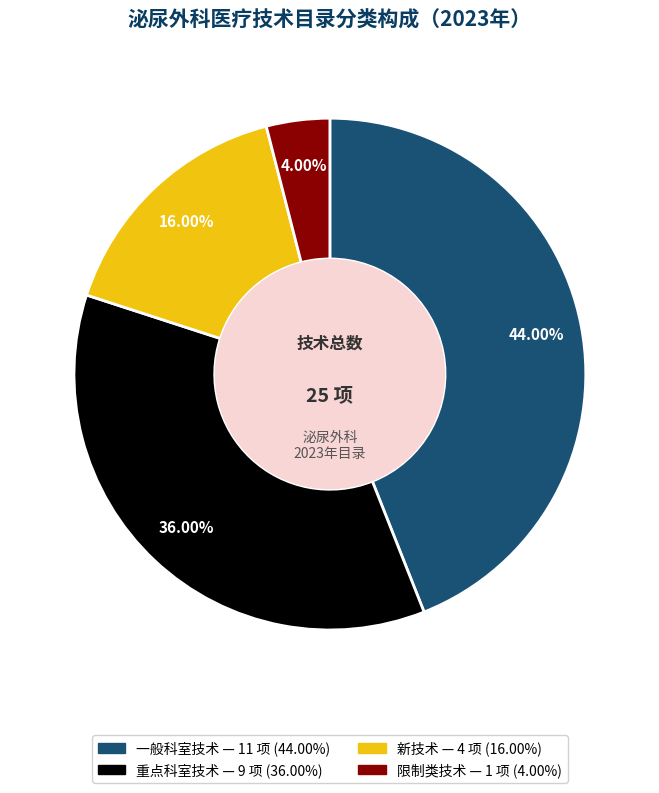

Which has a higher value, 新技术 or 重点科室技术?

重点科室技术